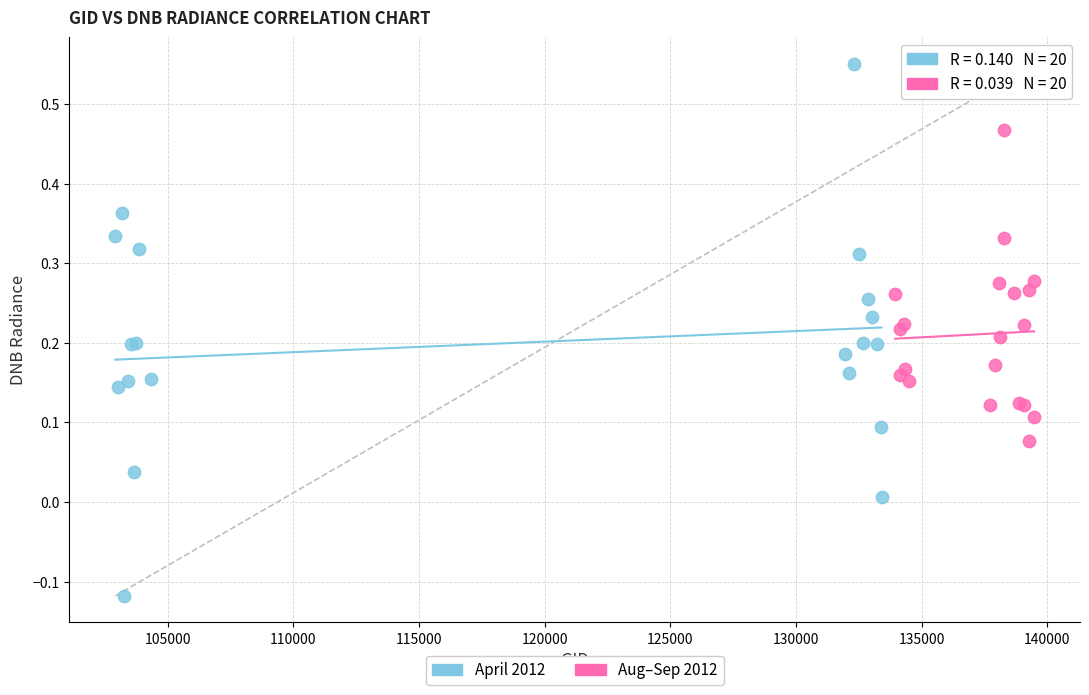

Which series reaches the minimum Y coordinate?

April 2012